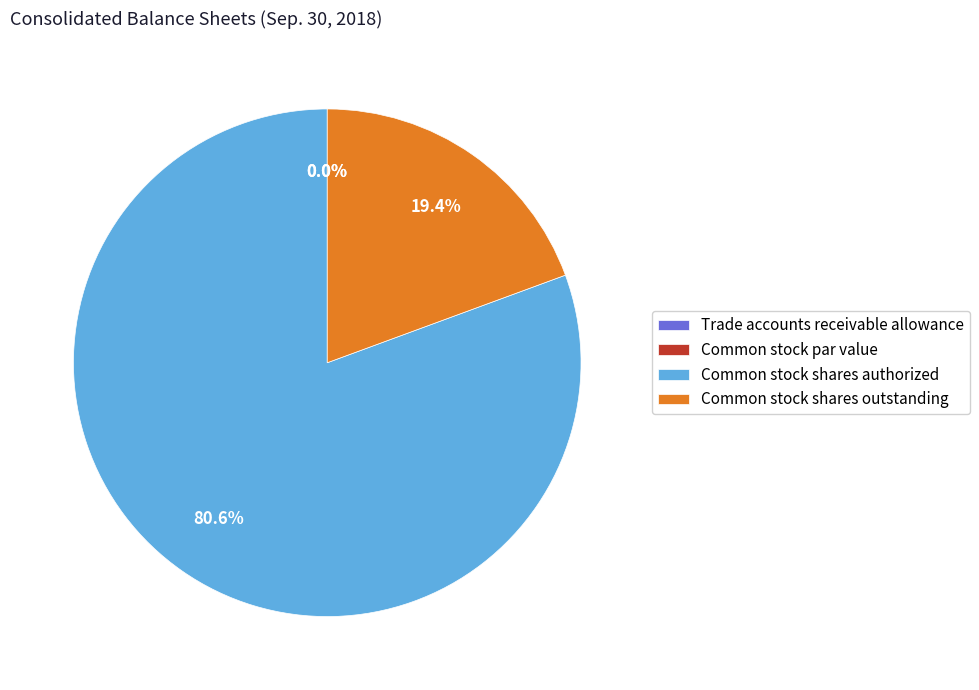

Count the number of slices in the pie.

4